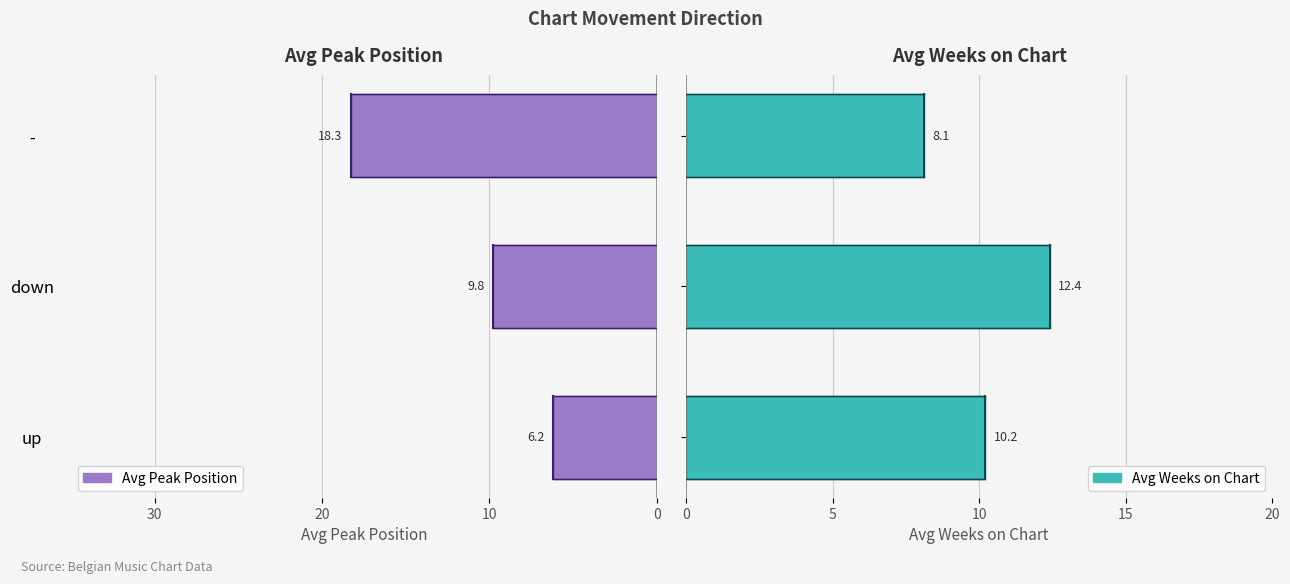

What is the difference between the maximum and minimum values in the Avg Weeks on Chart series?

4.3